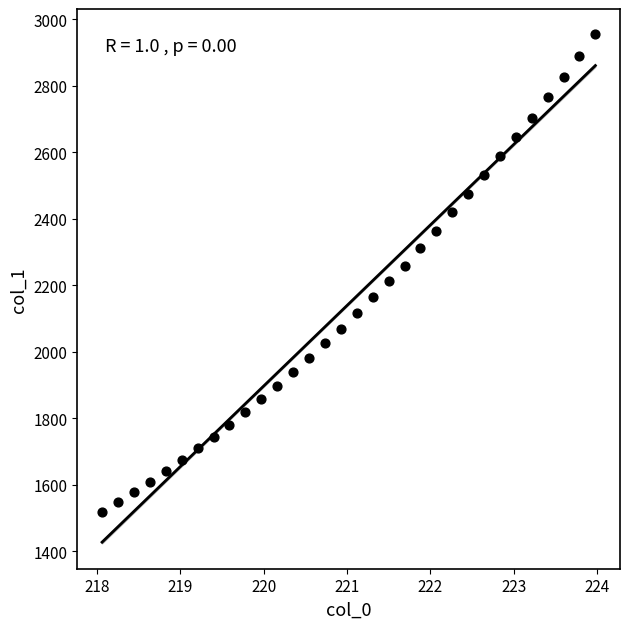

What is the range of X values (max minus min)?

5.9